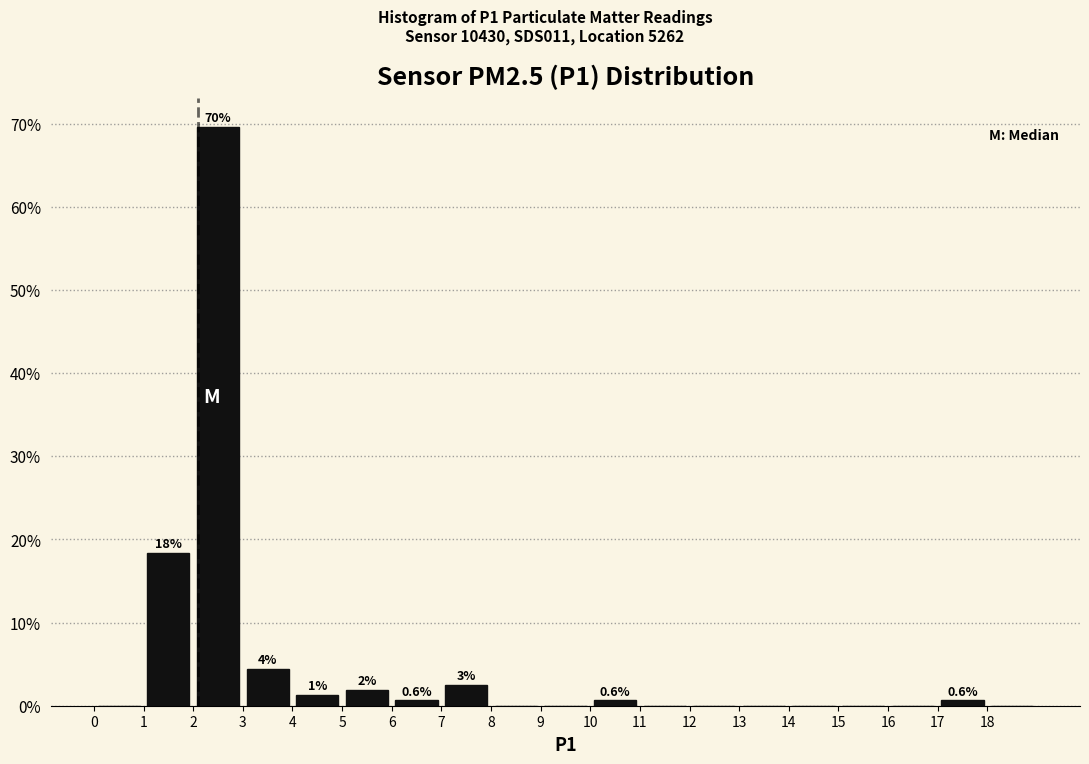

Which range on the x-axis has the tallest bar?

2 to 3